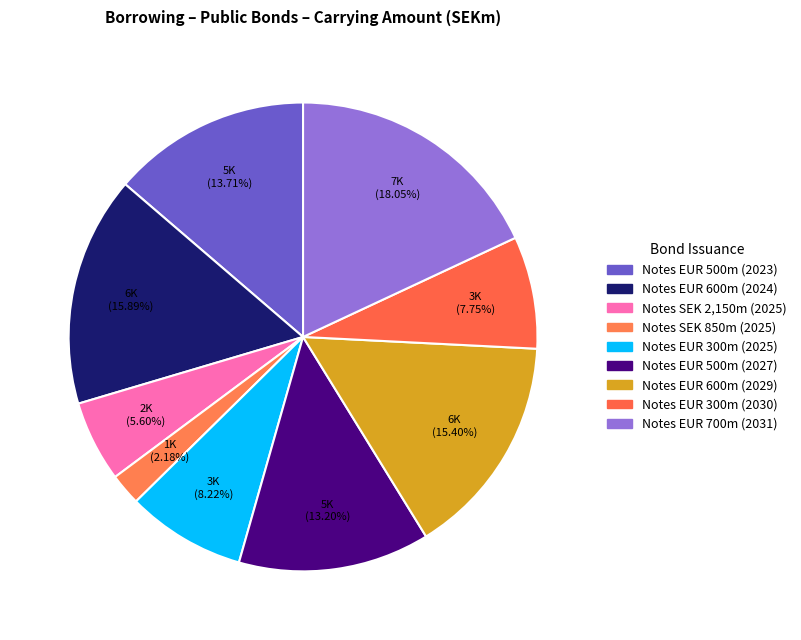

What is the largest slice in the pie chart?

Notes EUR 700m (2031)